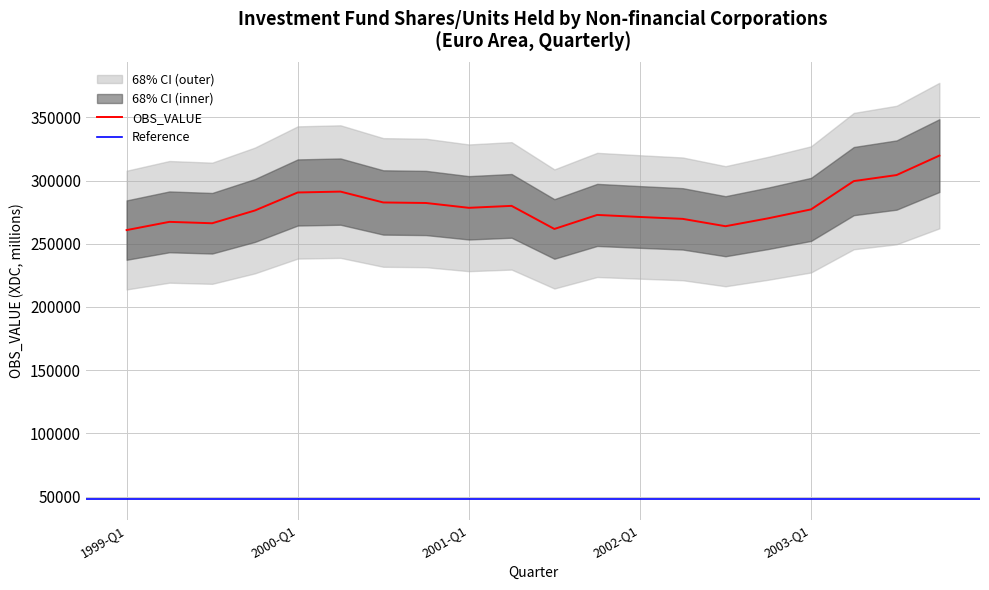

Reading left to right, transcribe all the data shown in this chart.

260783.5	267294.9	266186.8	276299.2	290528.7	291223.3	282631.7	282214.2	278396.5	279937.9	261677.8	272773.0	271166.3	269655.6	263841.9	270110.8	277147.4	299530.0	304308.4	319685.7